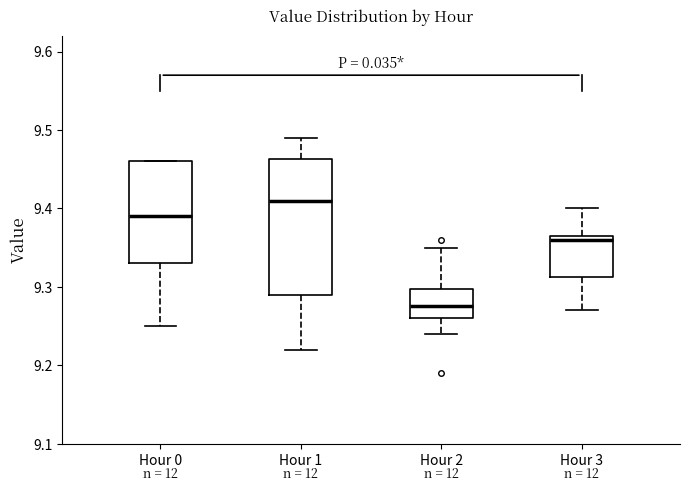

Which box has the highest median line?

Hour 1